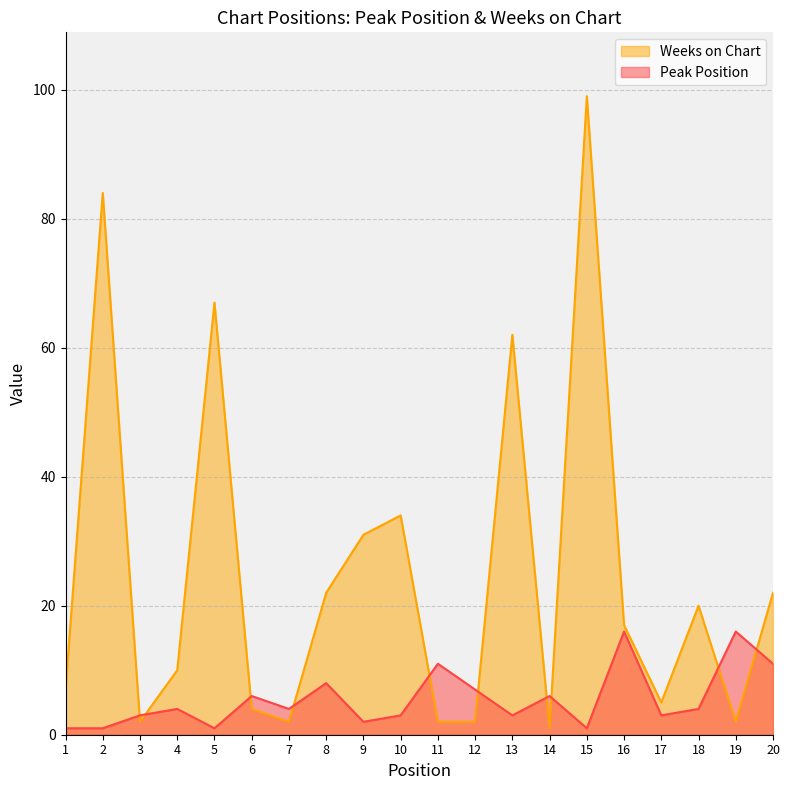

What is the maximum value for Weeks on Chart?

99